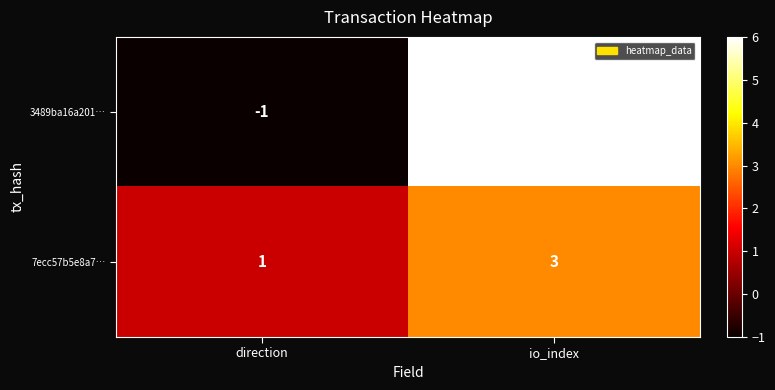

Which category has the highest value across all series?

io_index